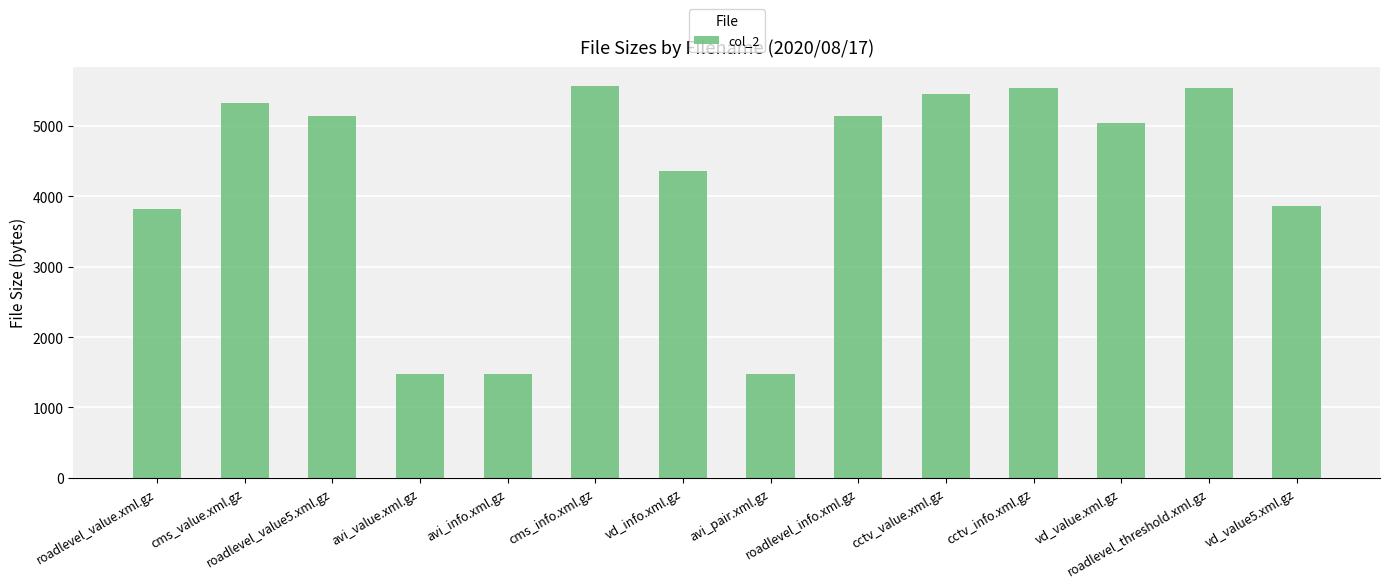

What is the greatest value displayed?

5562